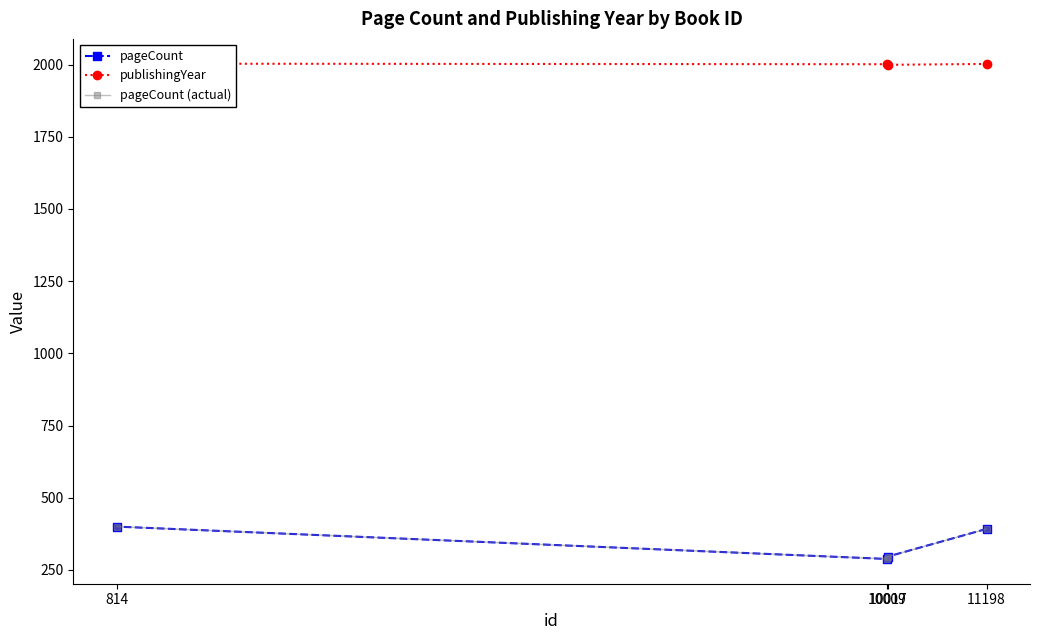

At 814, list the series in order from largest to smallest.

publishingYear, pageCount, pageCount (actual)